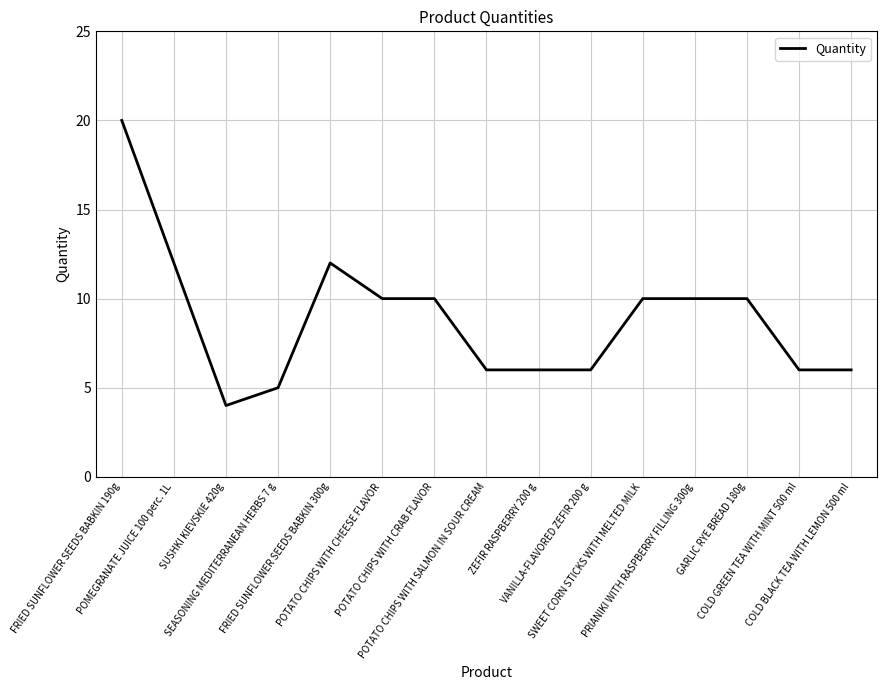

What is the sum of the values at ZEFIR RASPBERRY 200 g and FRIED SUNFLOWER SEEDS BABKIN 300g?

18